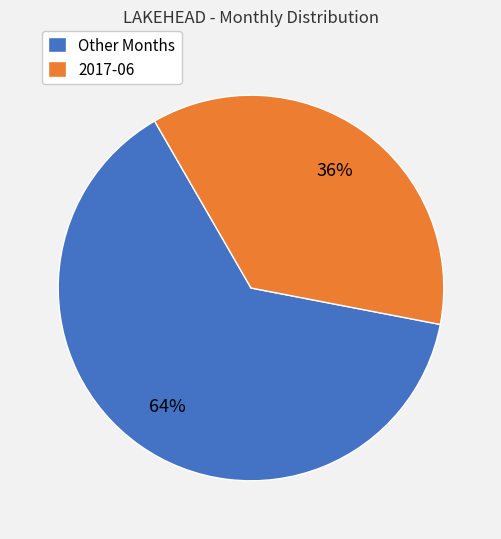

What percentage is the 2017-06 slice, to the nearest percent?

36%